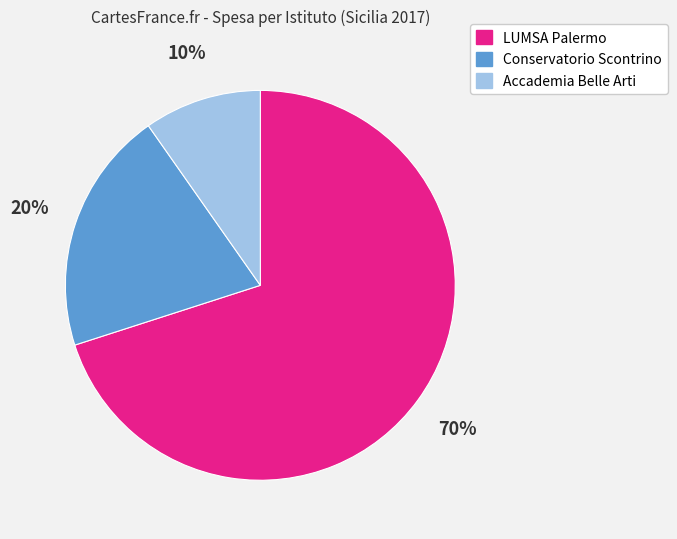

Which category accounts for the majority?

LUMSA Palermo